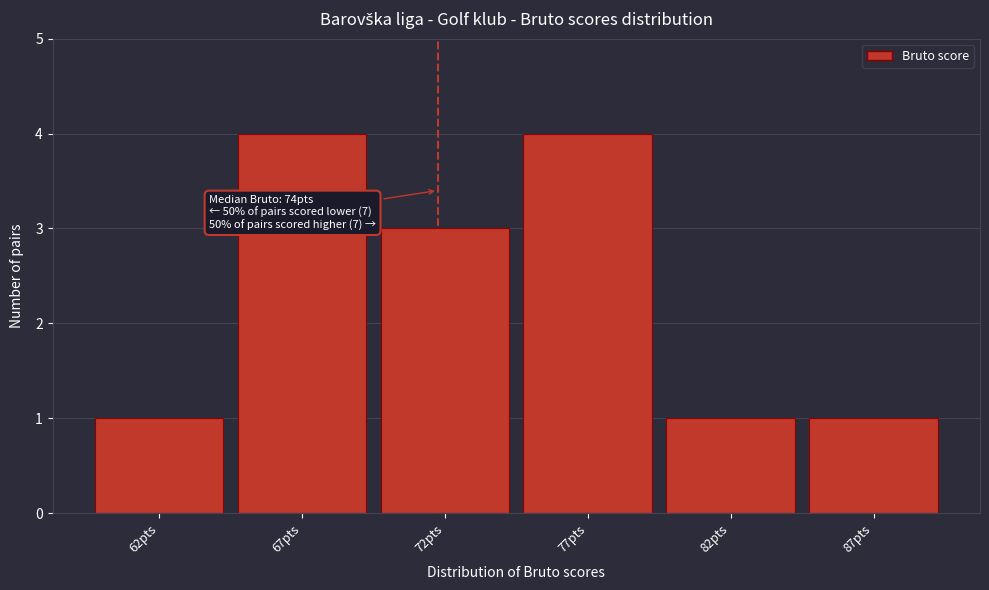

Reading left to right, extract all data points from this chart.

1	4	3	4	1	1